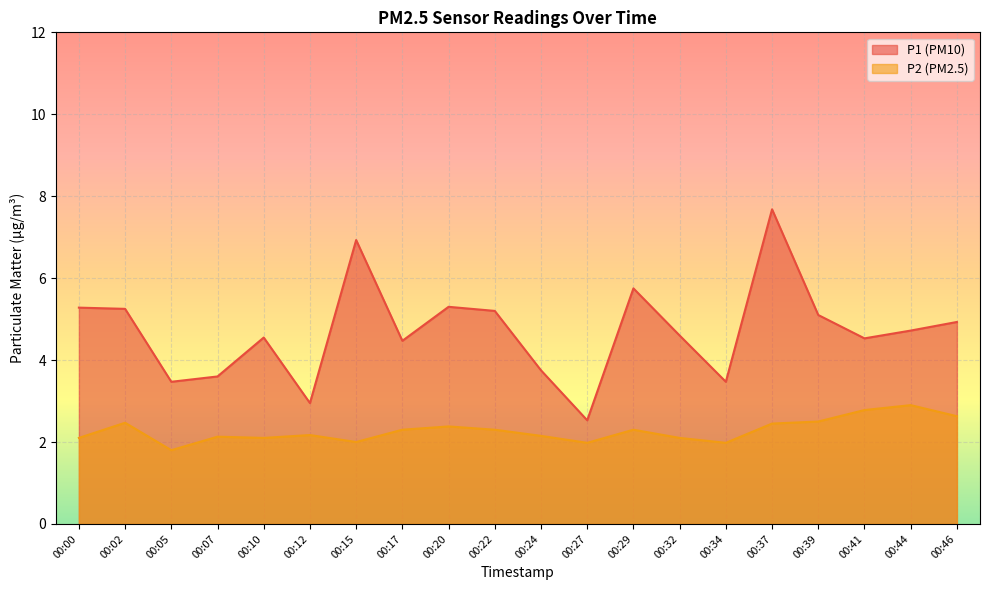

True or false: P1 and P2 cross at least once.

False